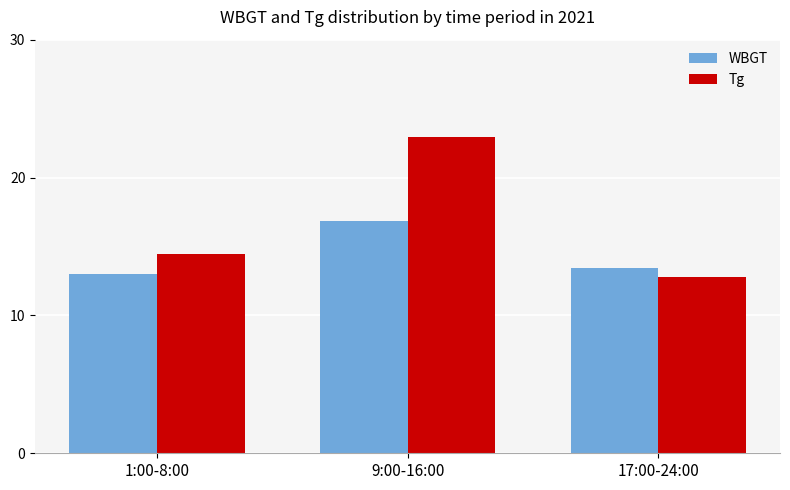

What is the approximate value of Tg at 9:00-16:00?

23.0